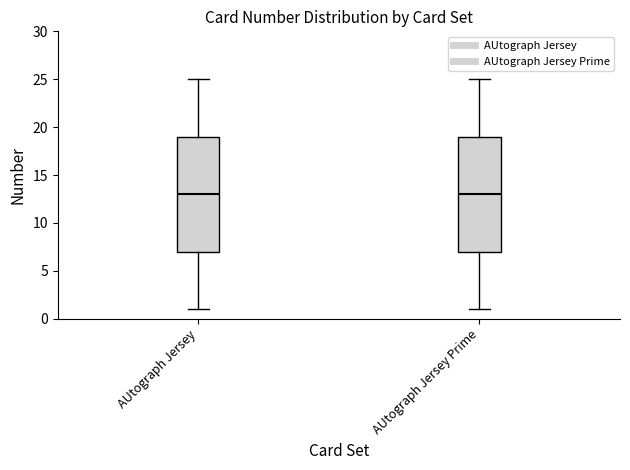

Reading left to right, read every box against the y-axis: the position of its median line, the range the box covers, and the ends of its whiskers. The values are not printed on the chart, so give them approximately, as read against the axis.

AUtograph Jersey: median 13, box 7 to 19, whiskers 1 to 25
AUtograph Jersey Prime: median 13, box 7 to 19, whiskers 1 to 25